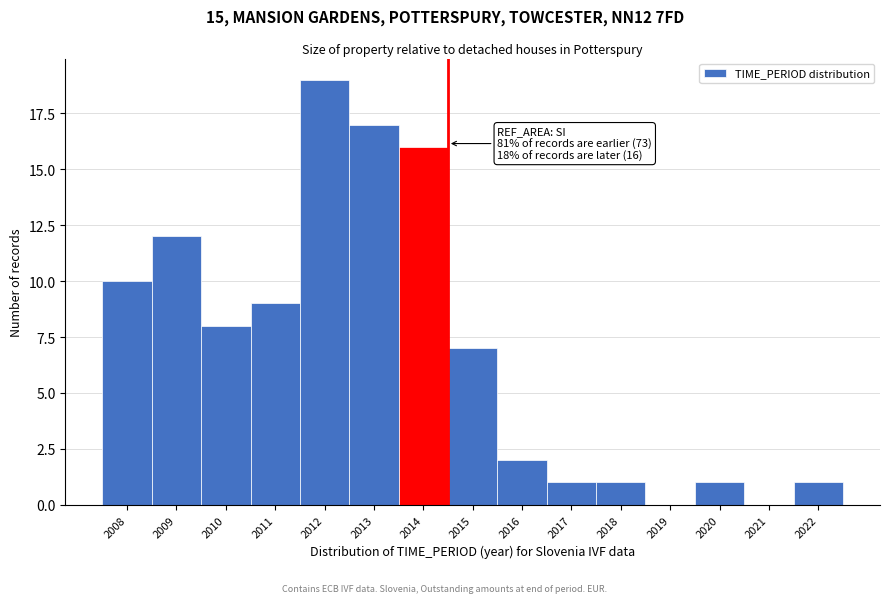

Reading left to right, transcribe all the data shown in this chart.

2008=10	2009=12	2010=8	2011=9	2012=19	2013=17	2014=16	2015=7	2016=2	2017=1	2018=1	2019=0	2020=1	2021=0	2022=1